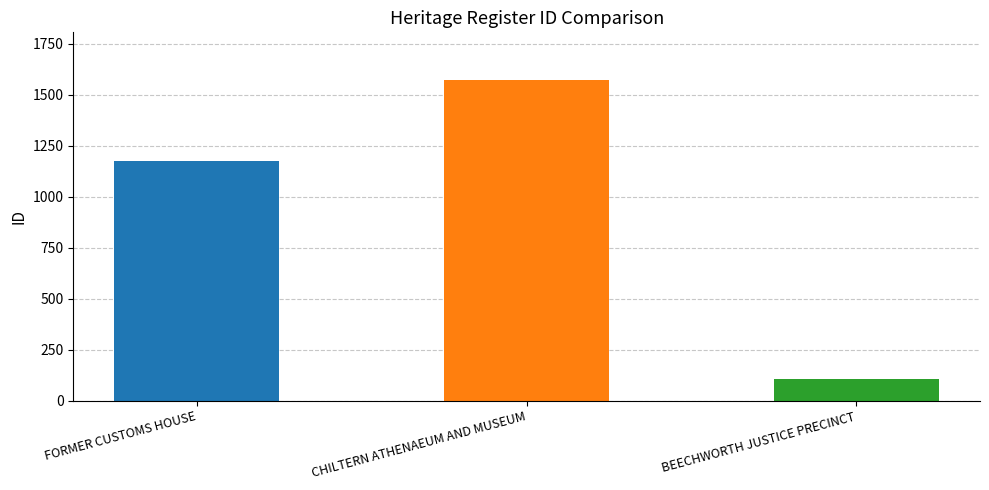

Rank the categories by value from lowest to highest.

BEECHWORTH JUSTICE PRECINCT, FORMER CUSTOMS HOUSE, CHILTERN ATHENAEUM AND MUSEUM